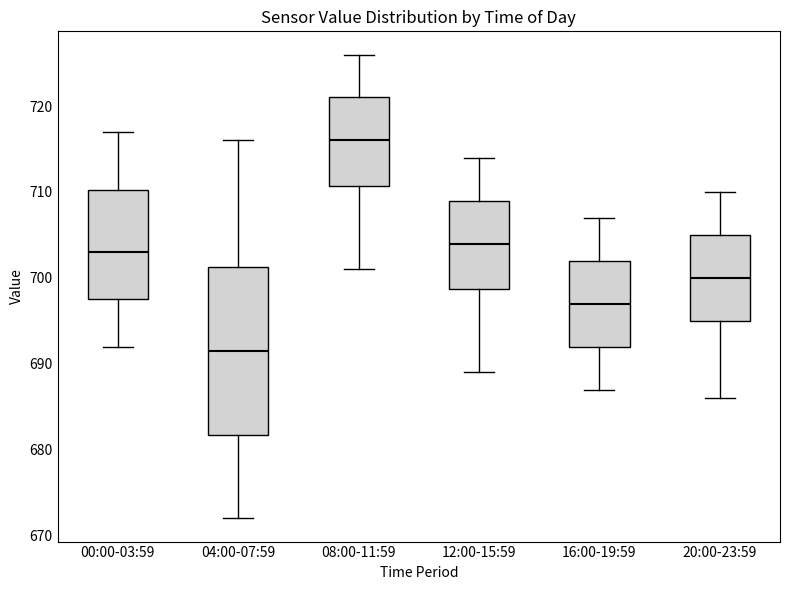

Where does the upper whisker of the box for 04:00-07:59 end on the y-axis? The values are not printed on the chart, so give them approximately, as read against the axis.

716